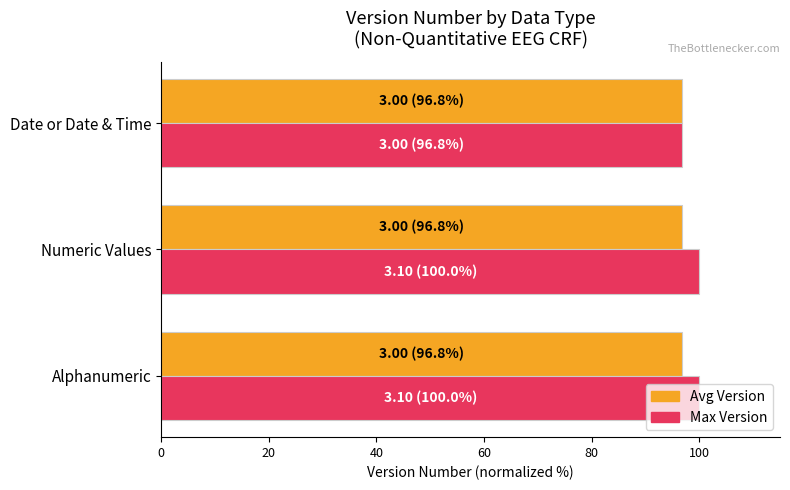

What is the total value across all series at Alphanumeric?

196.8